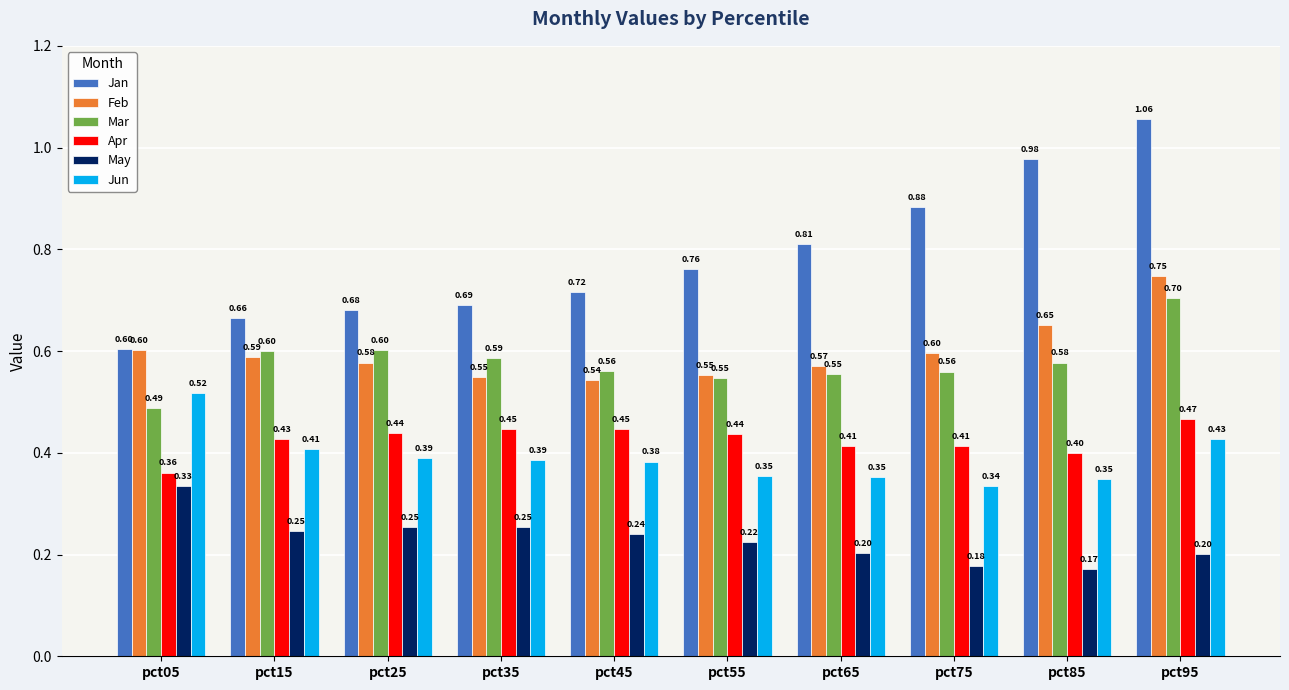

At which category is the sum across all series the highest?

pct95